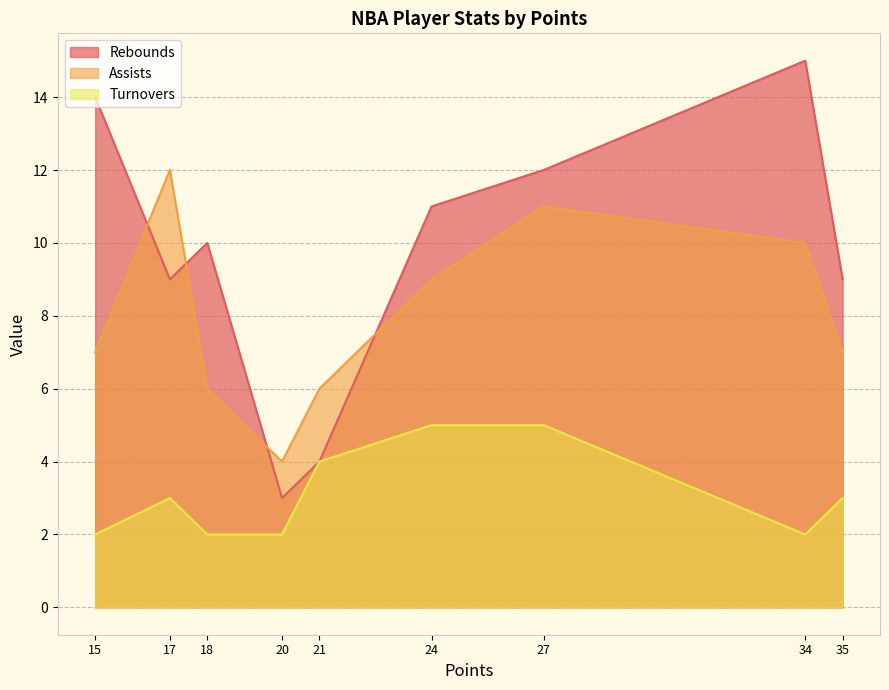

What is the value of the Assists point at the 9th from the left?

7